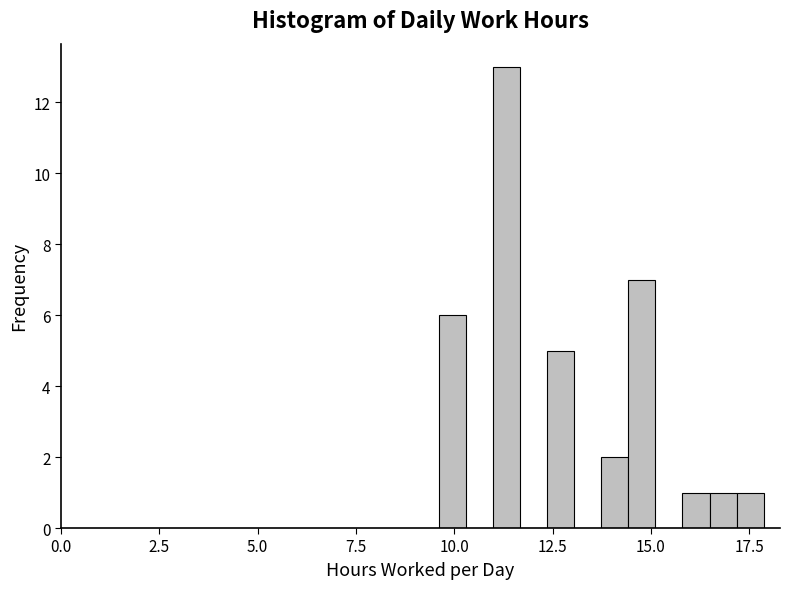

Read against the x-axis, roughly where is the centre of the tallest bar?

11.5